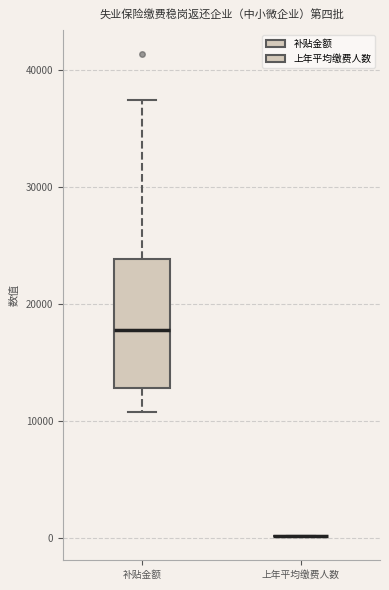

Reading left to right, transcribe this box plot: for each box, give where its median line is, the range the box spans, and where its two whiskers end, as read against the y-axis. The values are not printed on the chart, so give them approximately, as read against the axis.

补贴金额: median 18000, box 13000 to 24000, whiskers 11000 to 37000
上年平均缴费人数: box collapsed to a line at 0, whiskers 0 to 0